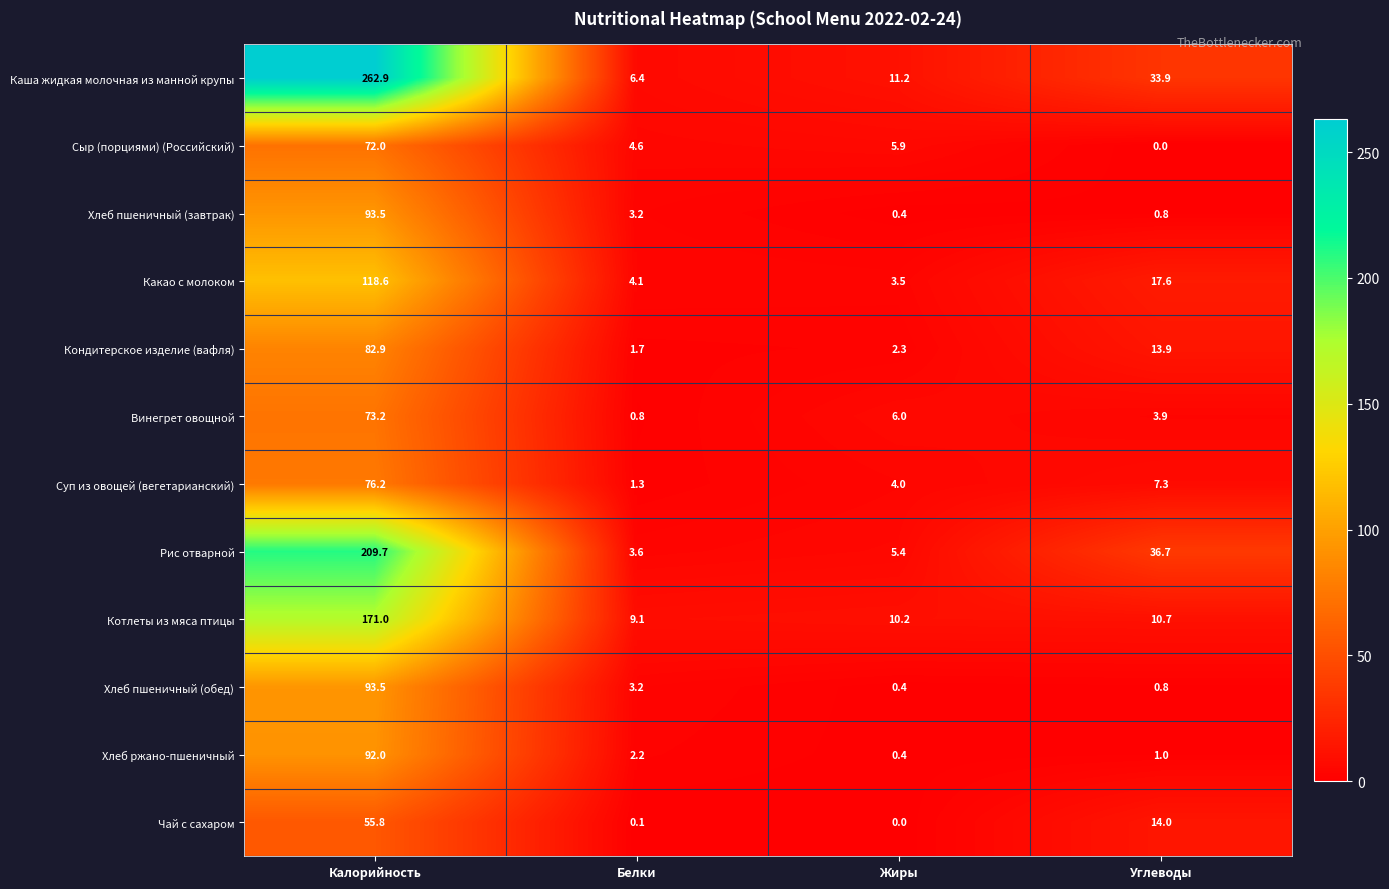

How many categories are shown in the chart?

4